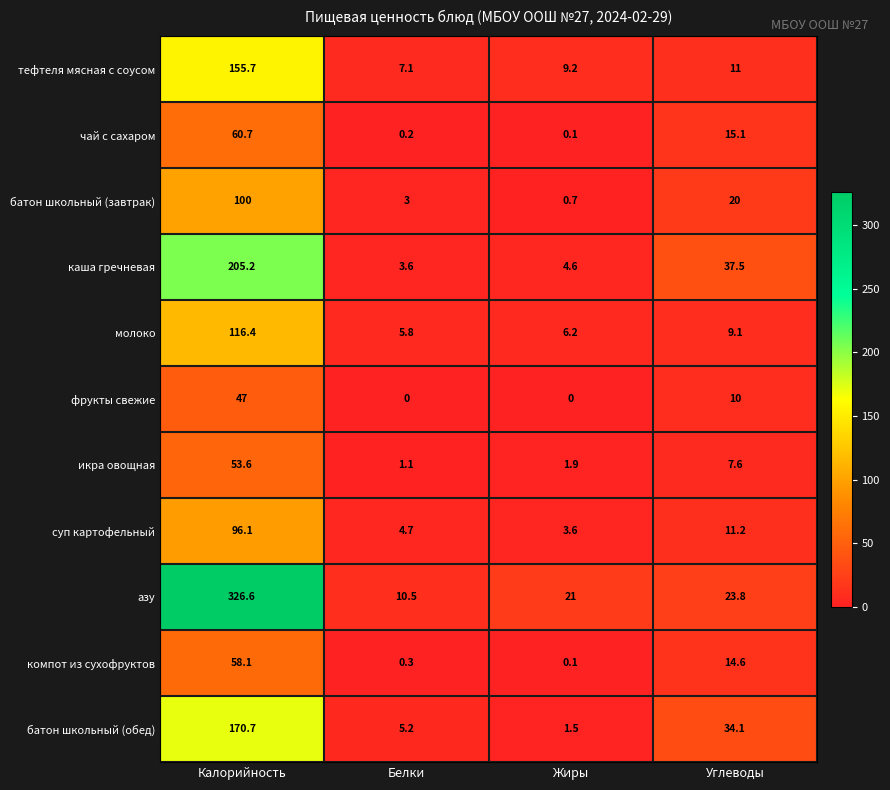

Where is компот из сухофруктов nearest to the value 29?

Углеводы